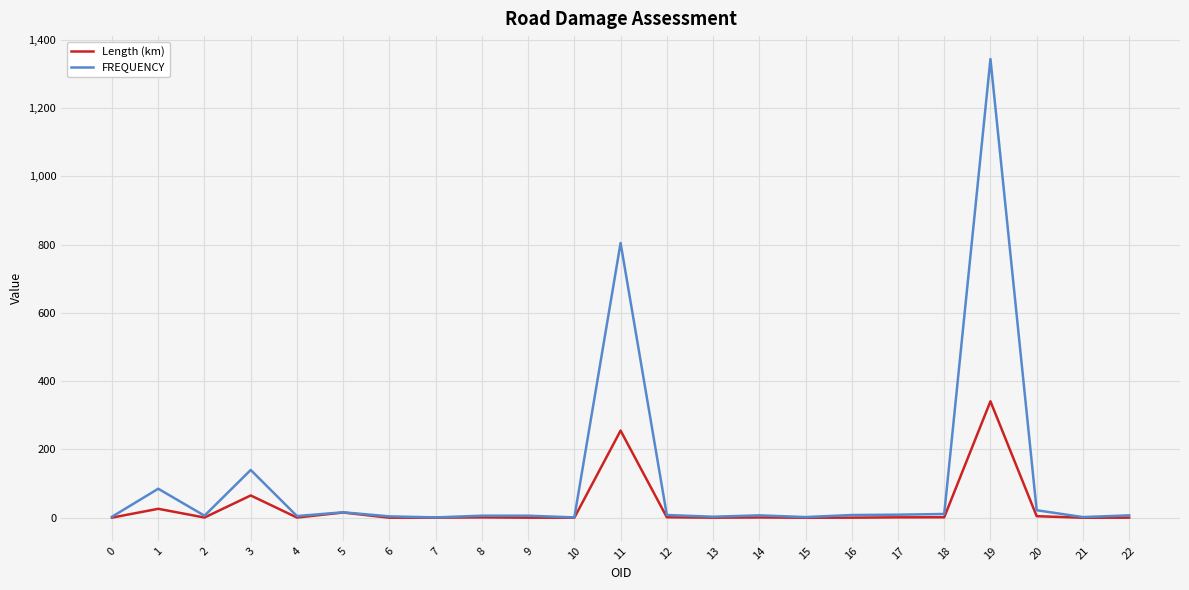

Where does the FREQUENCY series first go above 7?

1